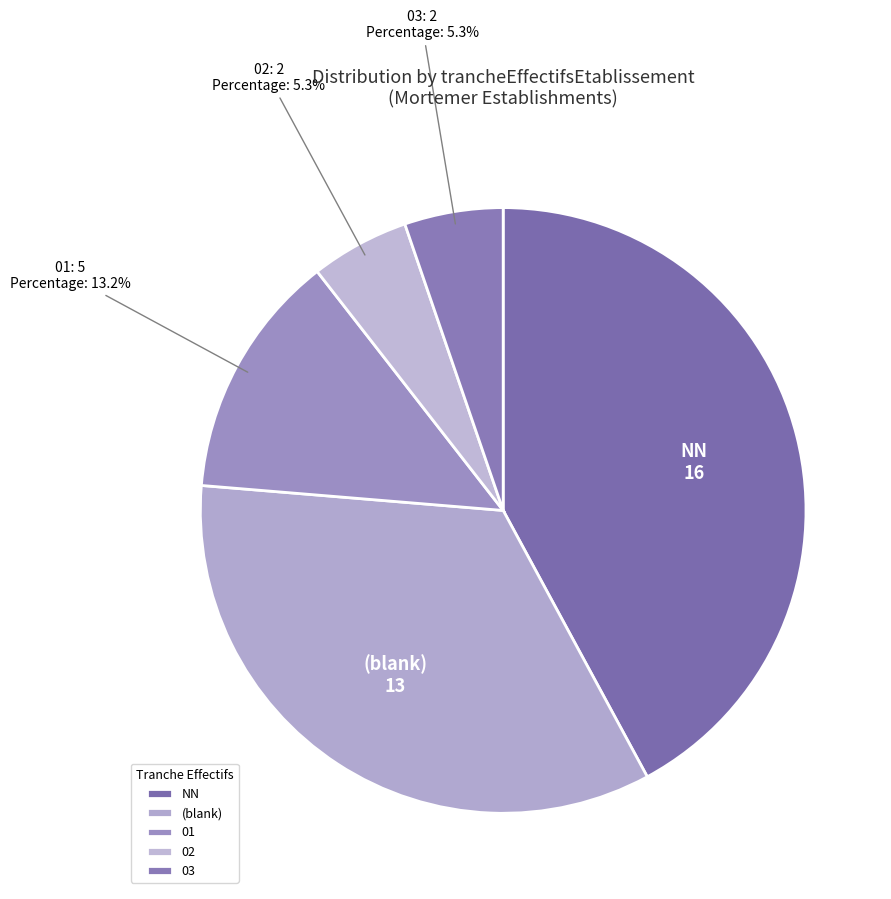

Combined, do NN and 01 account for over 50%?

Yes